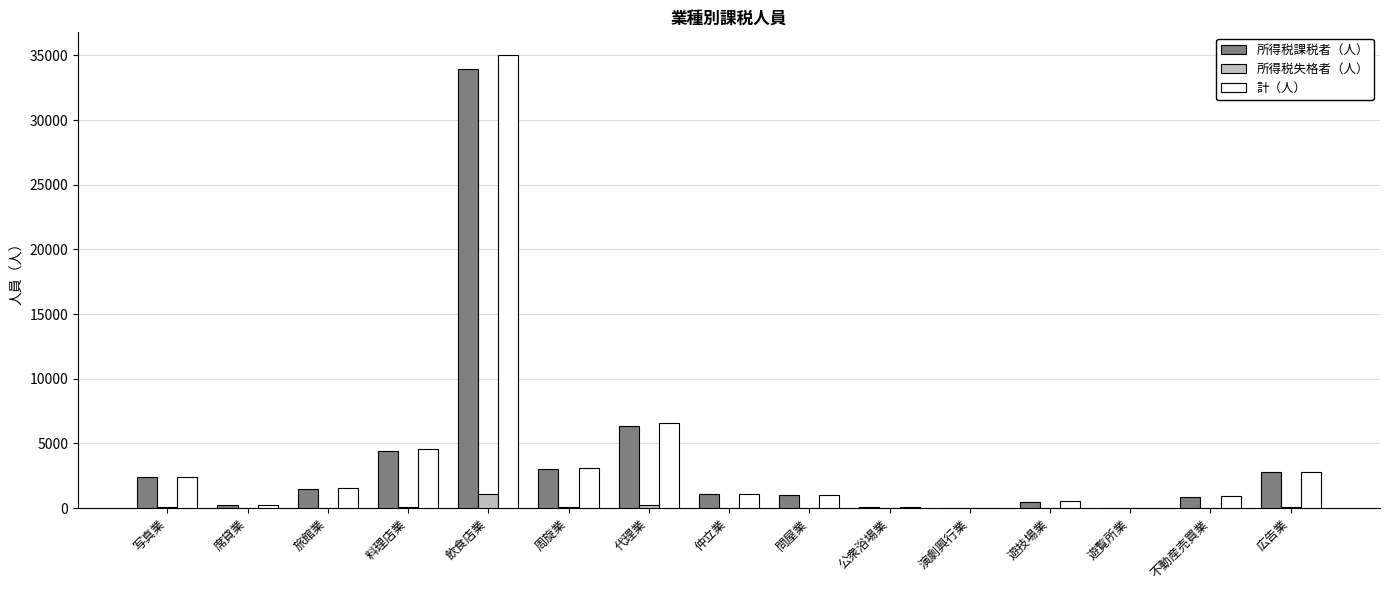

Is it true that 所得税課税者（人） equals 892 at 不動産売買業?

True